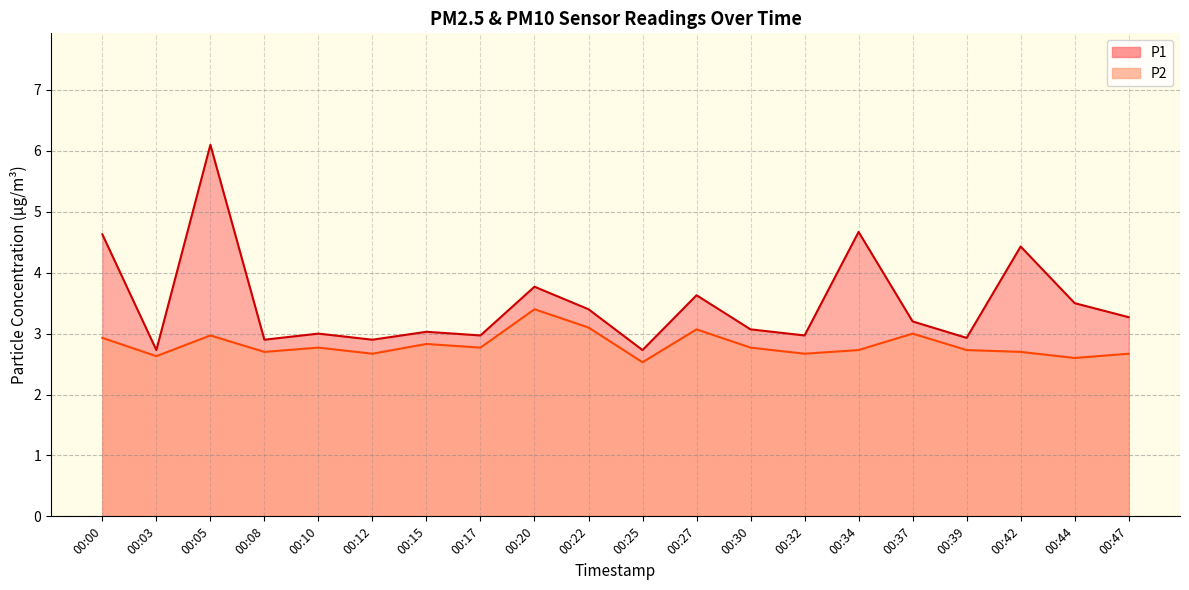

Between 00:22 and 00:42, which series saw the biggest shift?

P1